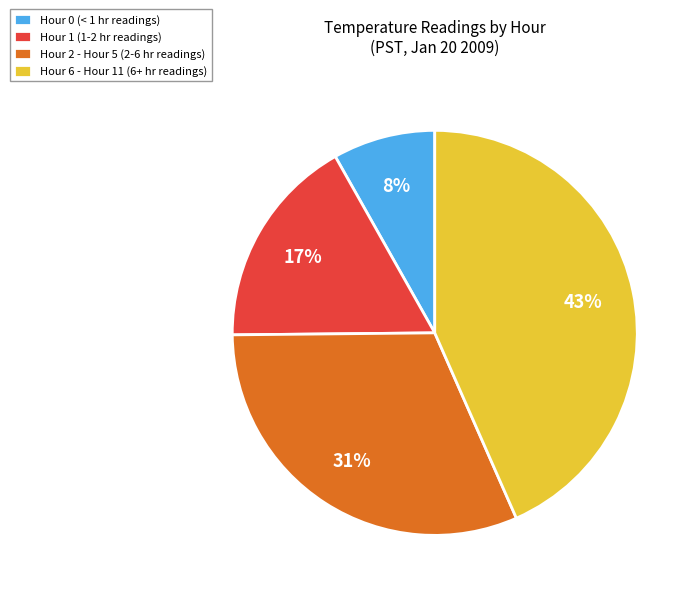

Is there a majority slice in this chart?

No